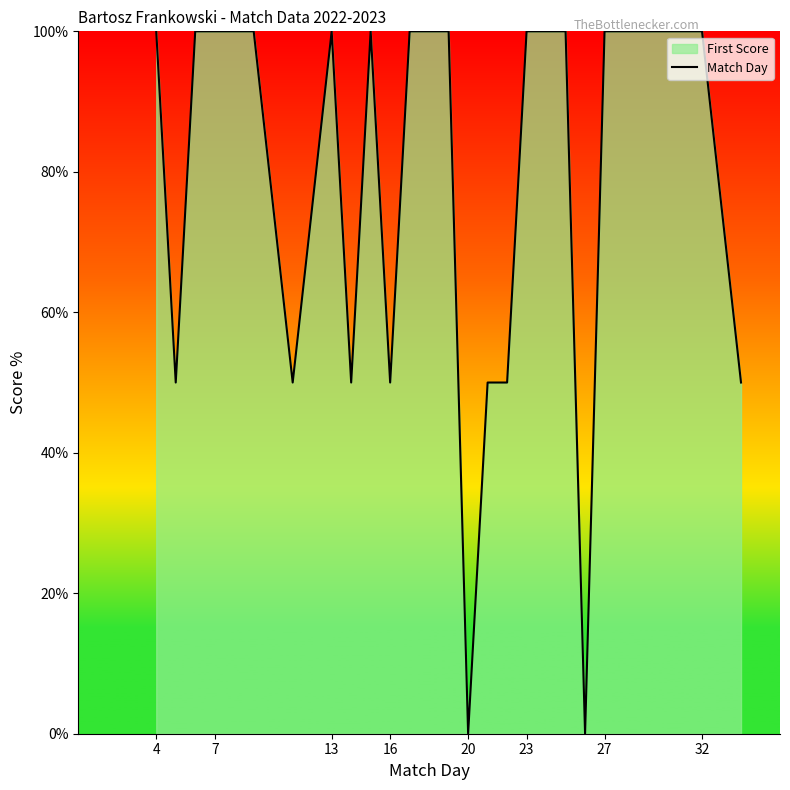

True or false: the data shows 28 at 13.

False